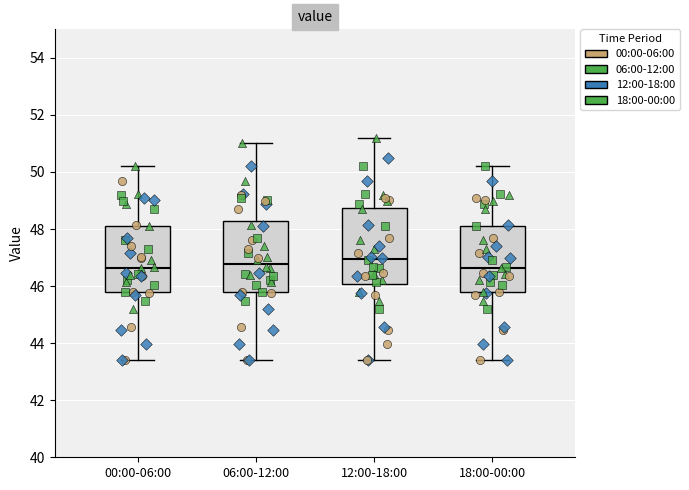

Which box is the tallest, from its lower edge to its upper edge?

12:00-18:00